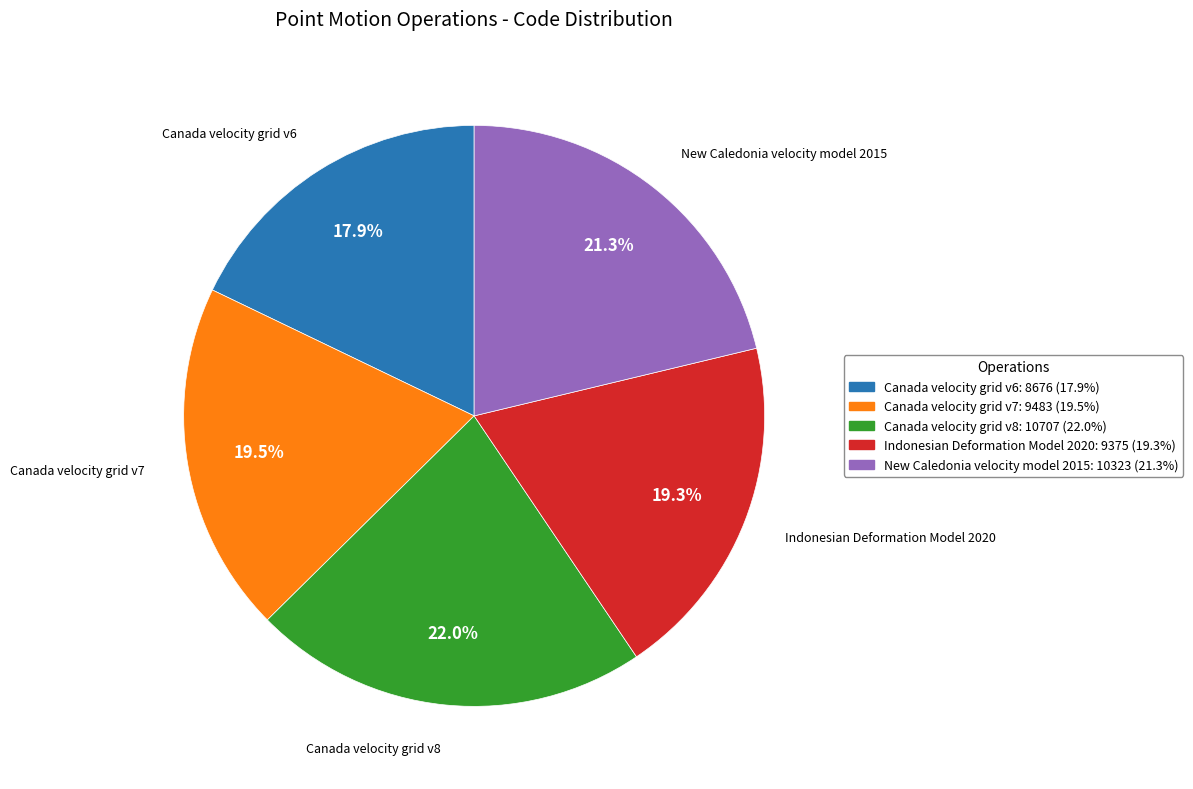

To the nearest percent, what is the combined percentage of Canada velocity grid v8 and Canada velocity grid v6?

40%